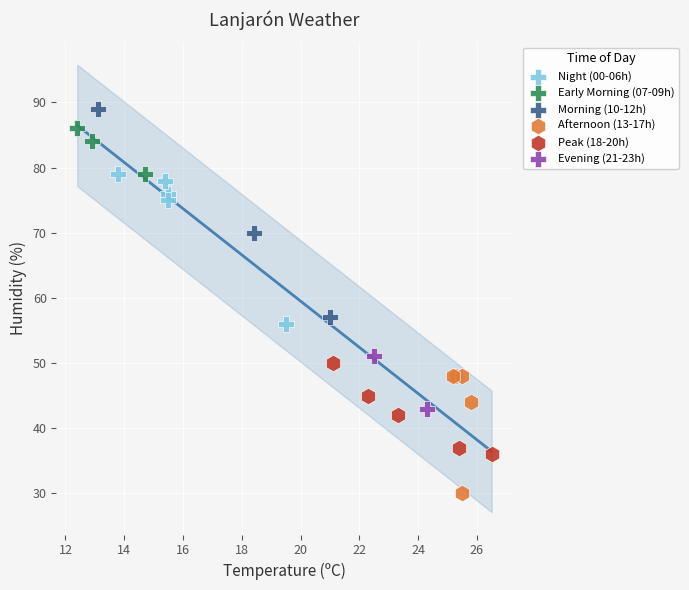

Which series reaches the minimum Y coordinate?

Afternoon (13-17h)